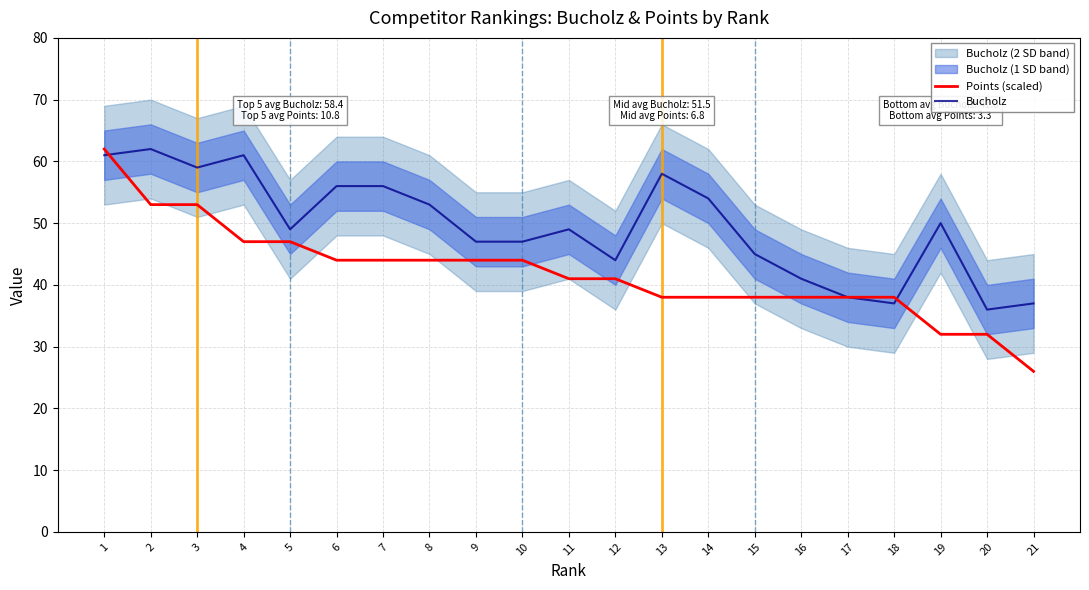

True or false: Points (scaled) has a value of 19 at 5.

False